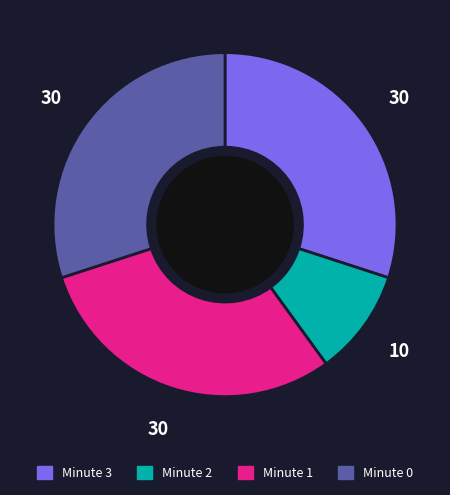

Is there a majority slice in this chart?

No